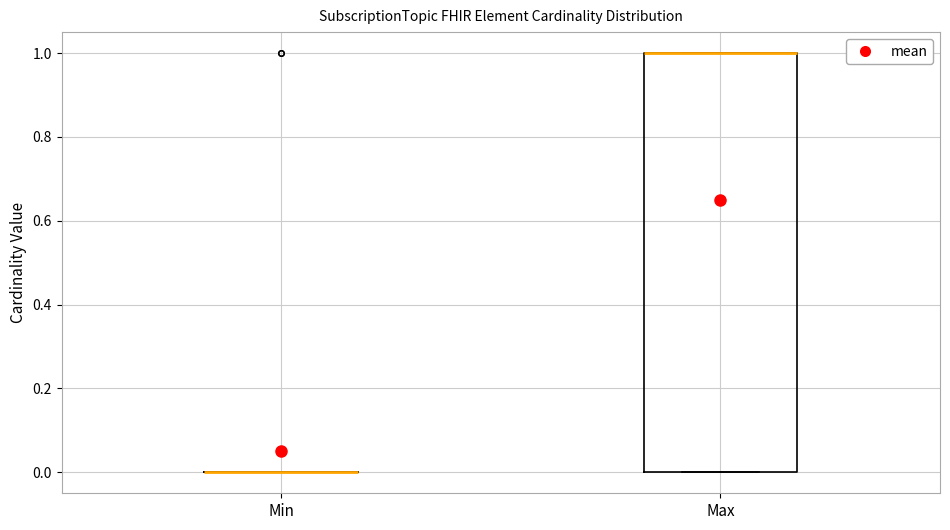

Comparing the boxes themselves (not the whiskers), which one is the tallest?

Max